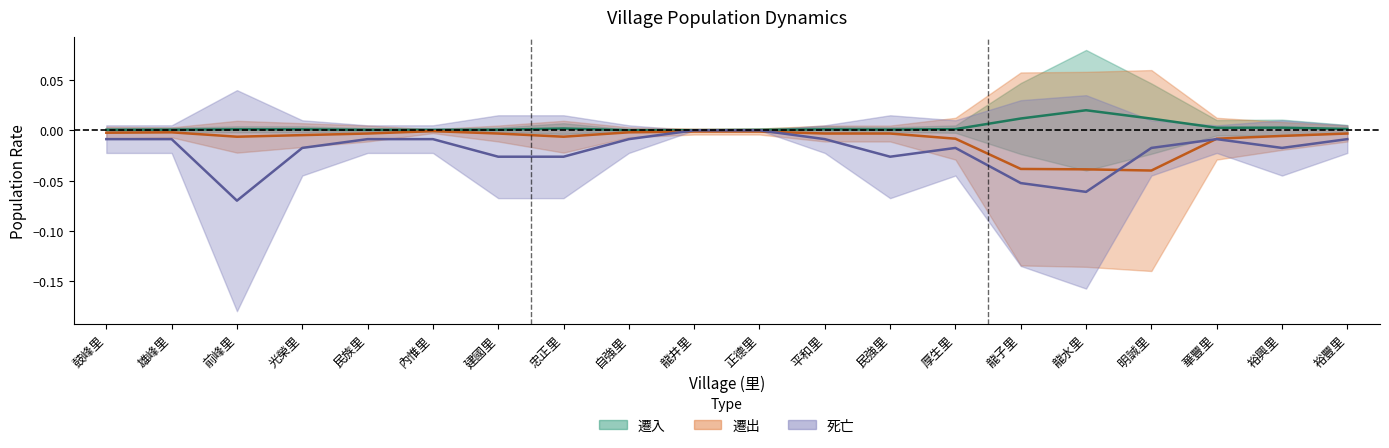

True or false: 遷出 and 遷入 cross at least once.

False